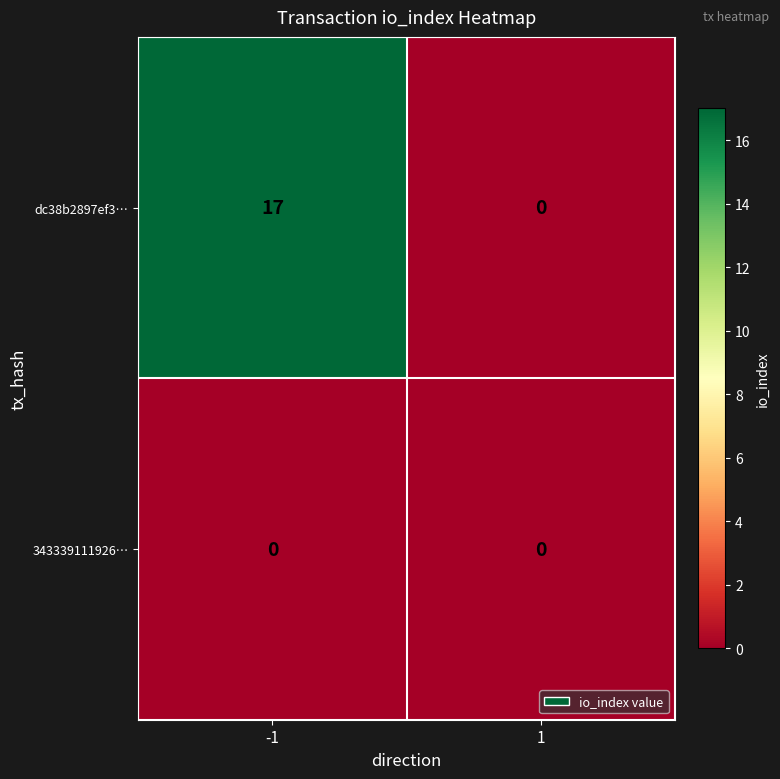

The value of dc38b2897ef3… at 1 is 0. True or false?

True